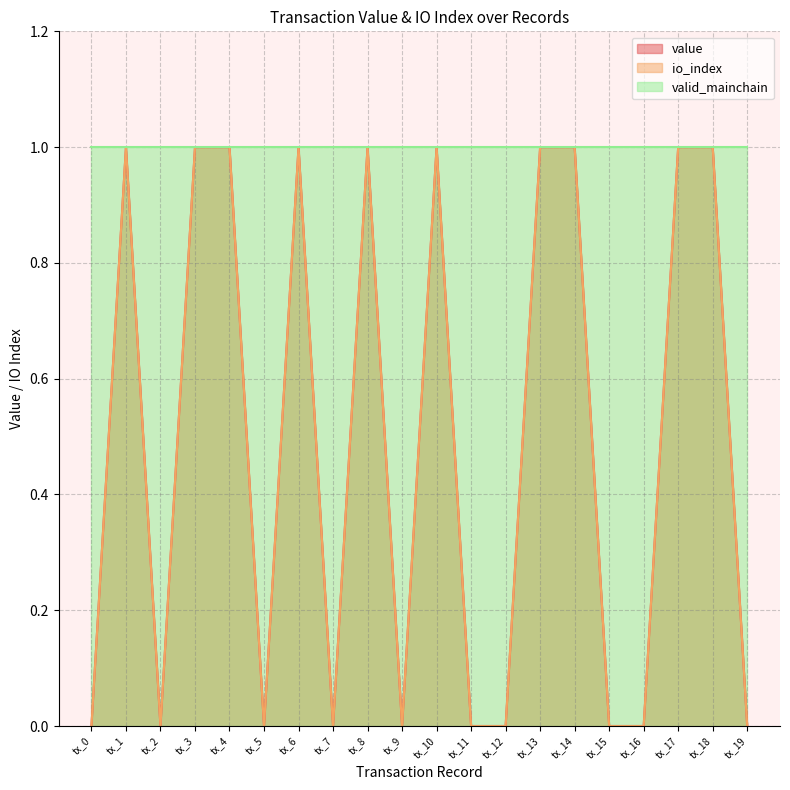

Does the chart display data point markers on the line(s)?

No